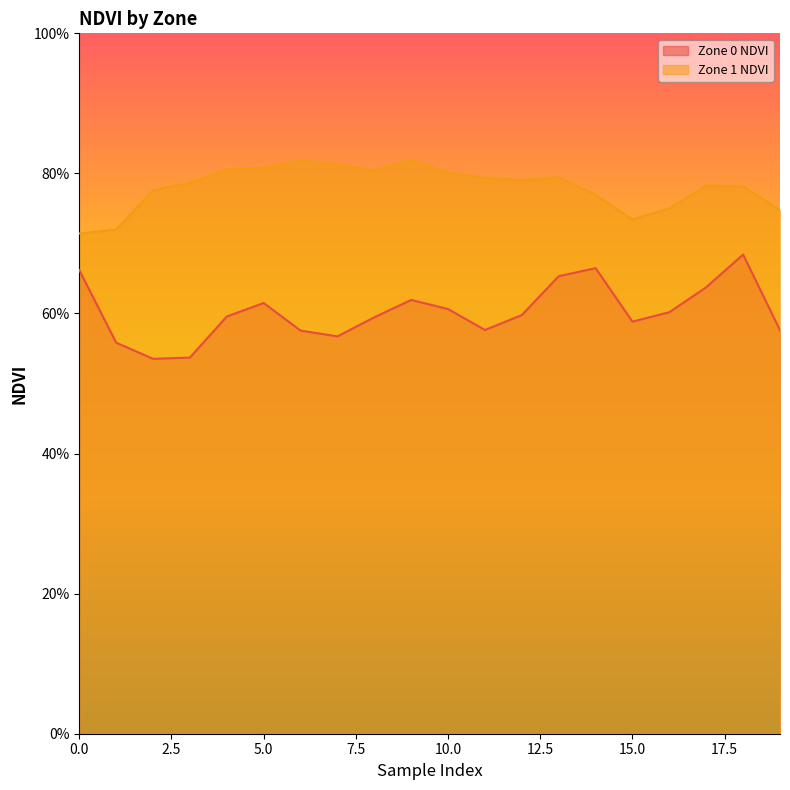

At which category does Zone 0 NDVI reach its first local peak?

5